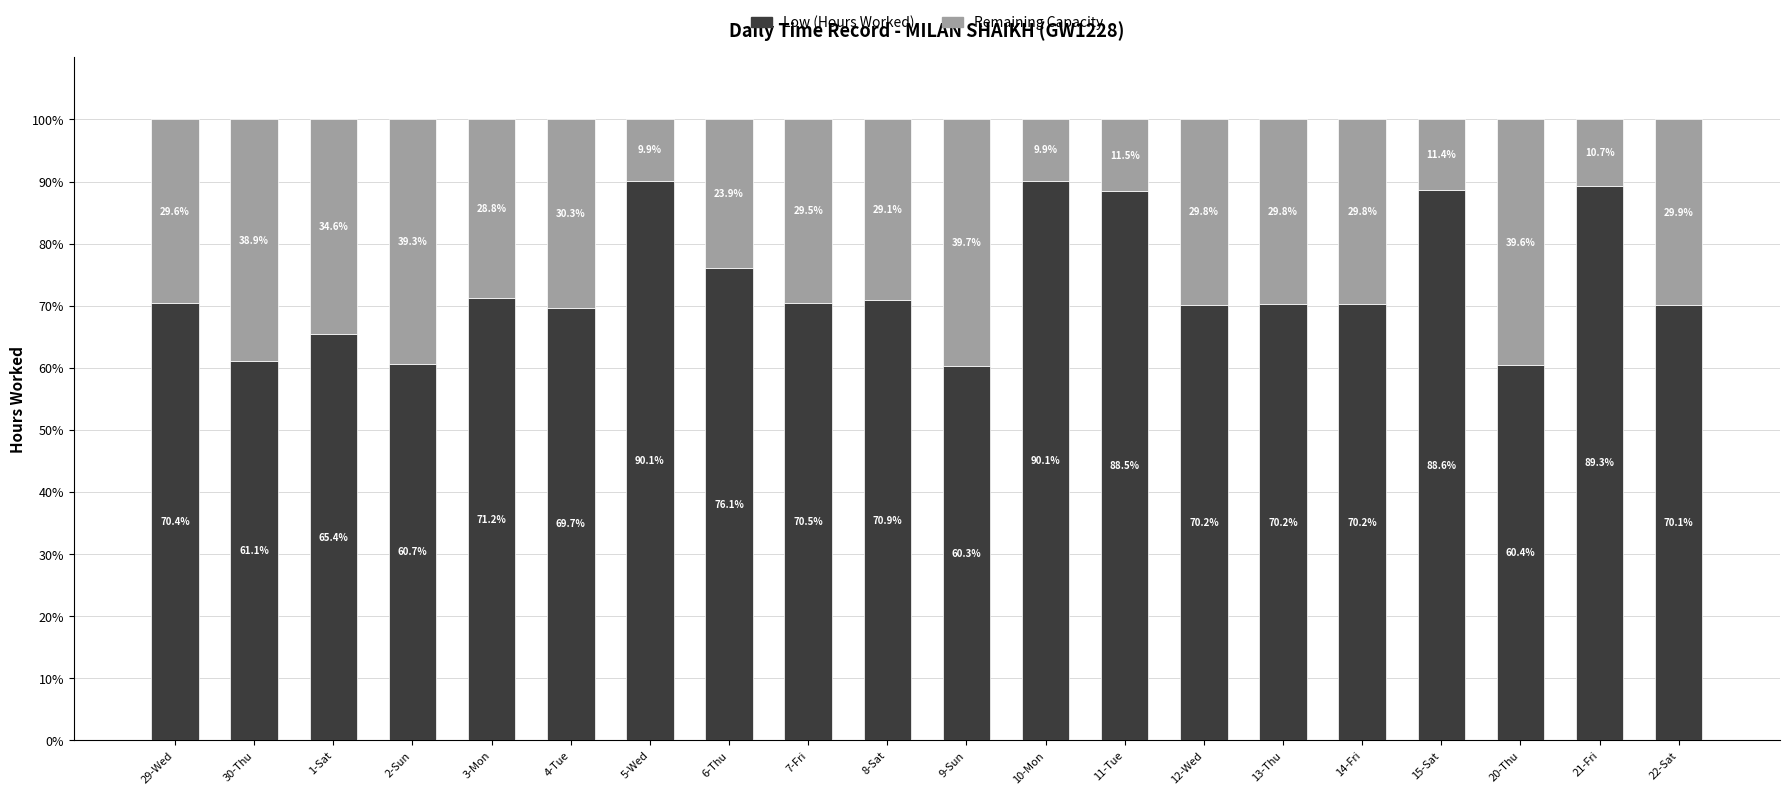

What is the difference between the maximum and minimum values in the Low (Hours Worked) series?

29.8